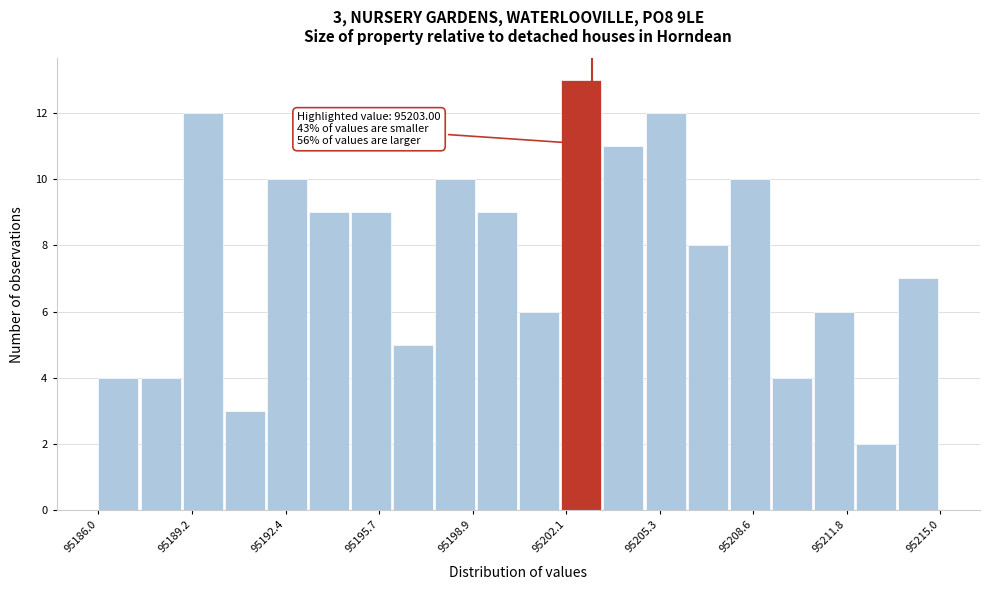

Around what value on the x-axis is the tallest bar? Give the approximate position of its centre, as read against the axis.

95202.5